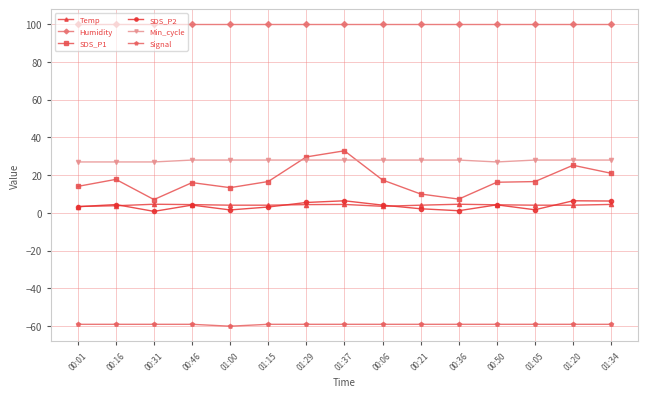

What is the maximum value shown in the chart?

99.9